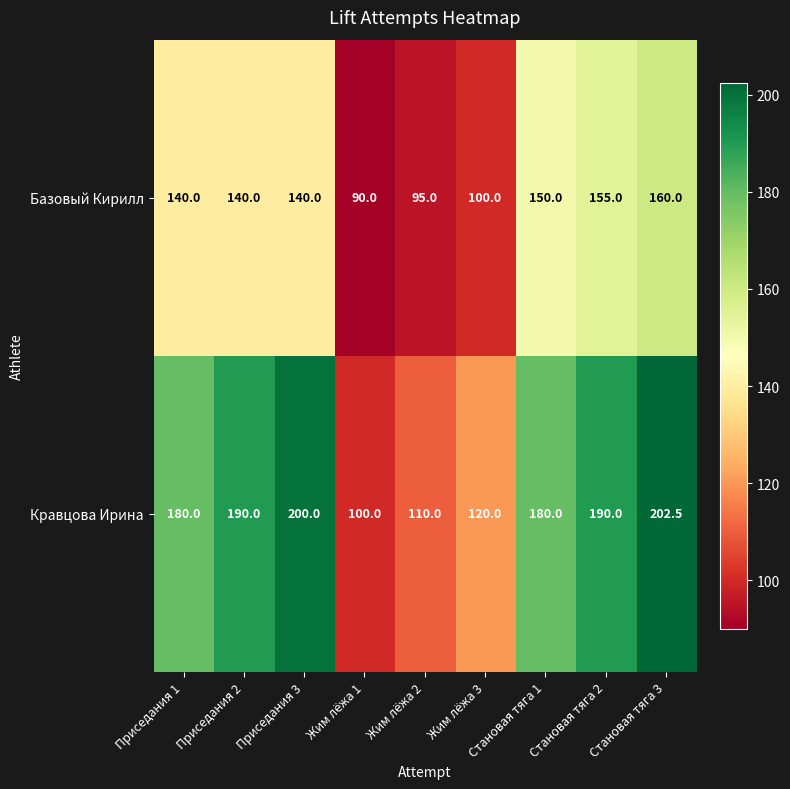

Is it true that Кравцова Ирина equals 190.0 at Становая тяга 2?

True